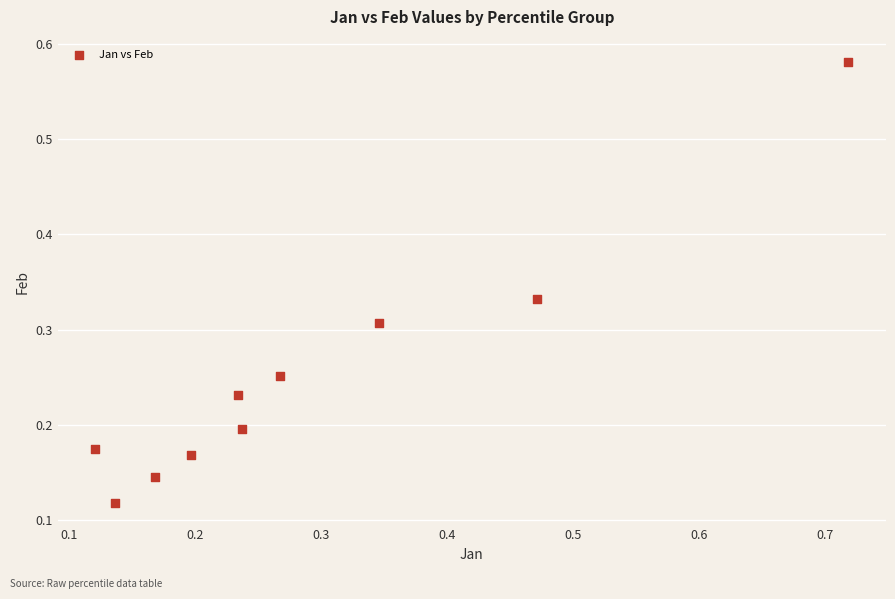

What is the range of Y values (max minus min)?

0.5